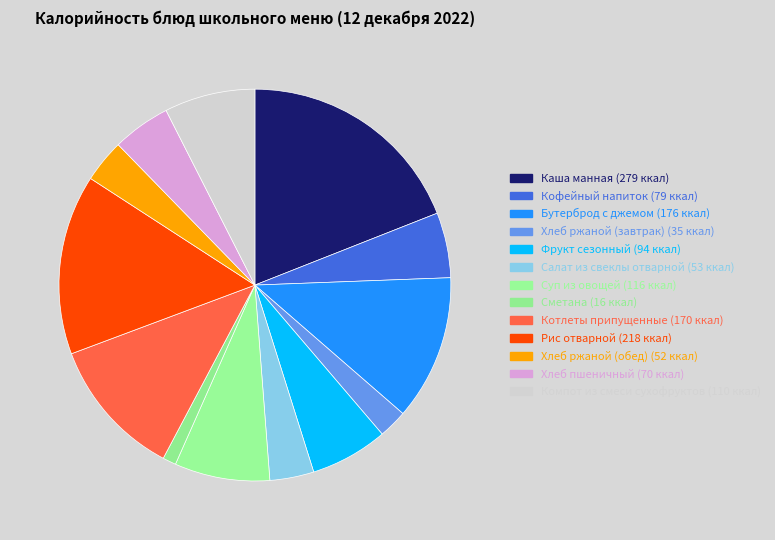

True or false: Котлеты припущенные accounts for 12% of the total.

True